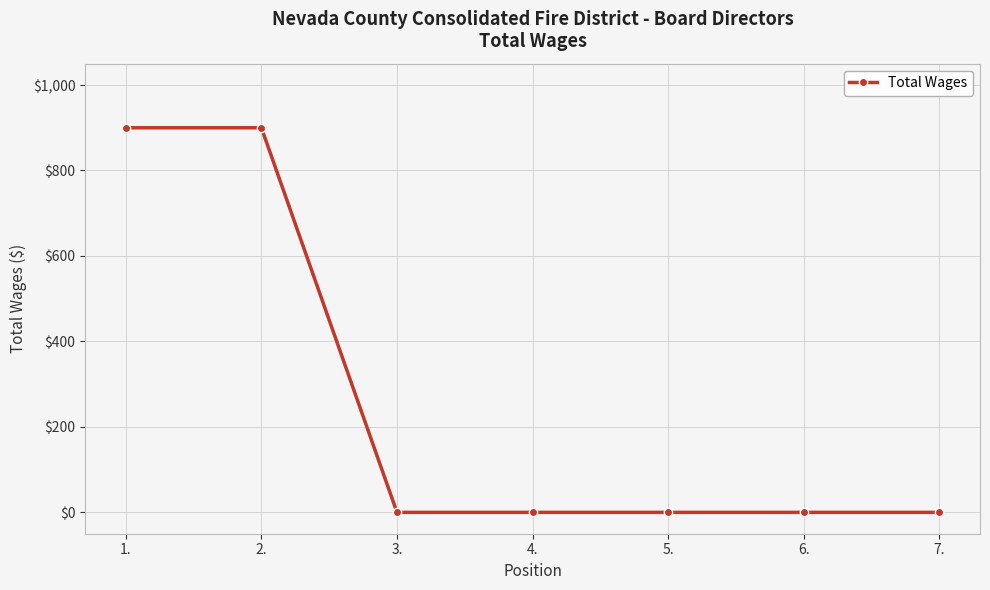

What is the difference between the second highest and minimum values?

900